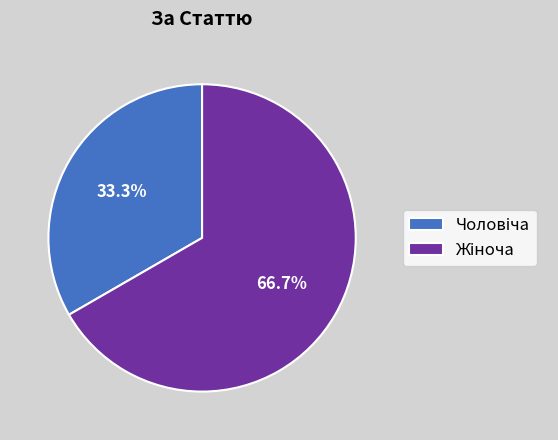

Is there a majority slice in this chart?

Yes